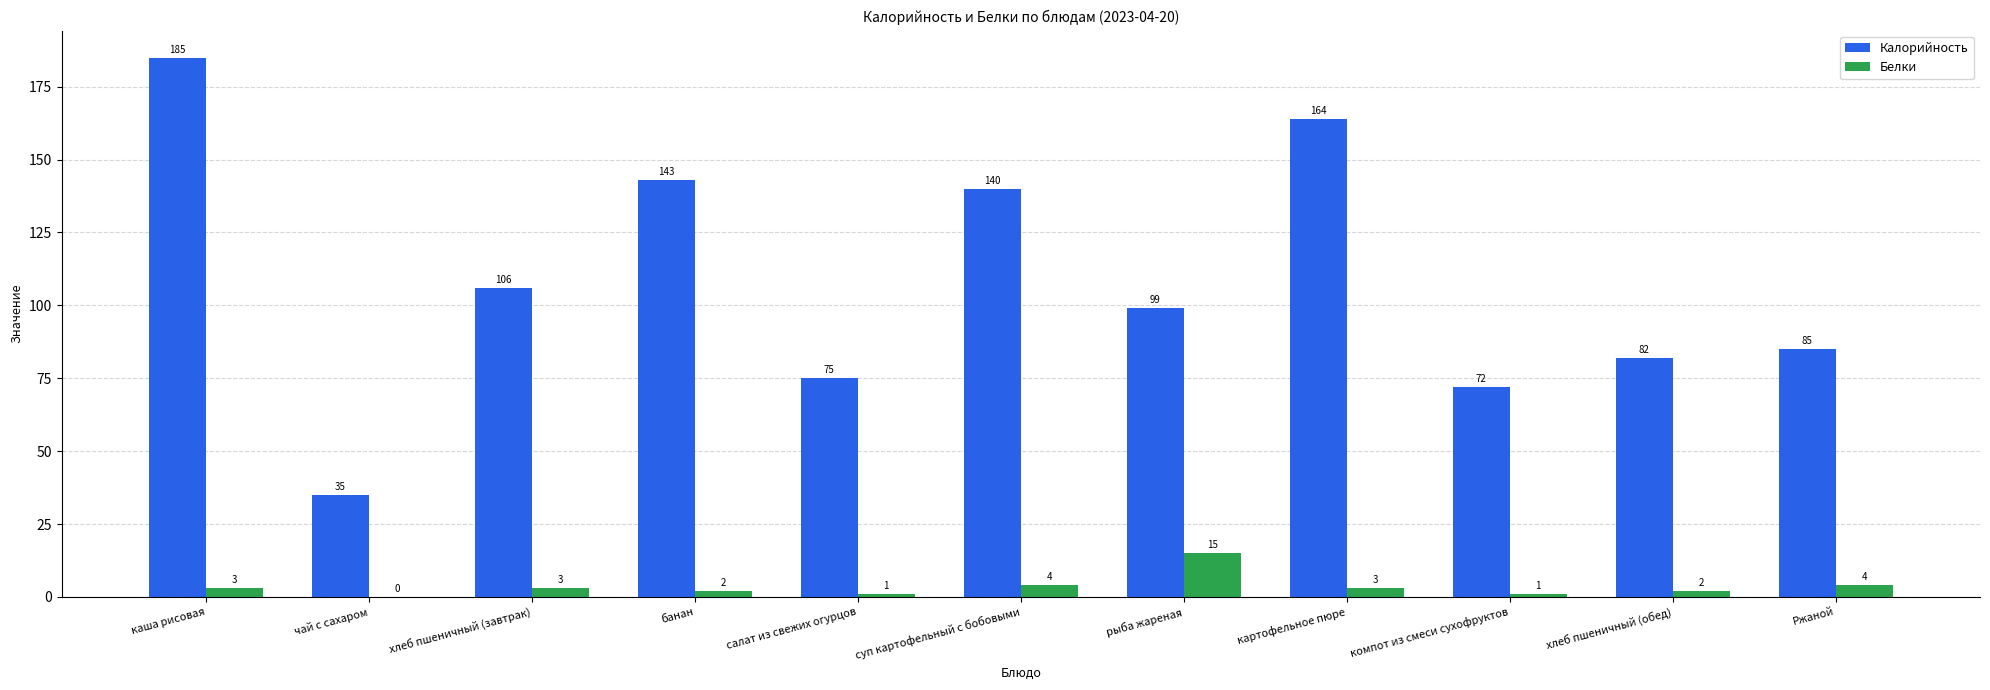

What is the spread (max minus min) of values at суп картофельный с бобовыми?

136